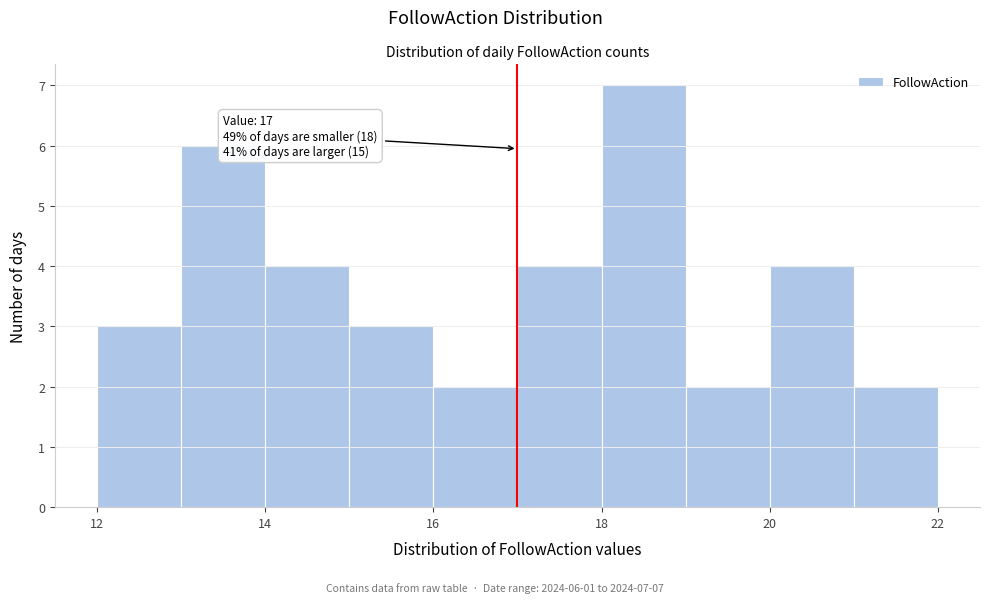

Which range on the x-axis has the tallest bar?

18 to 19